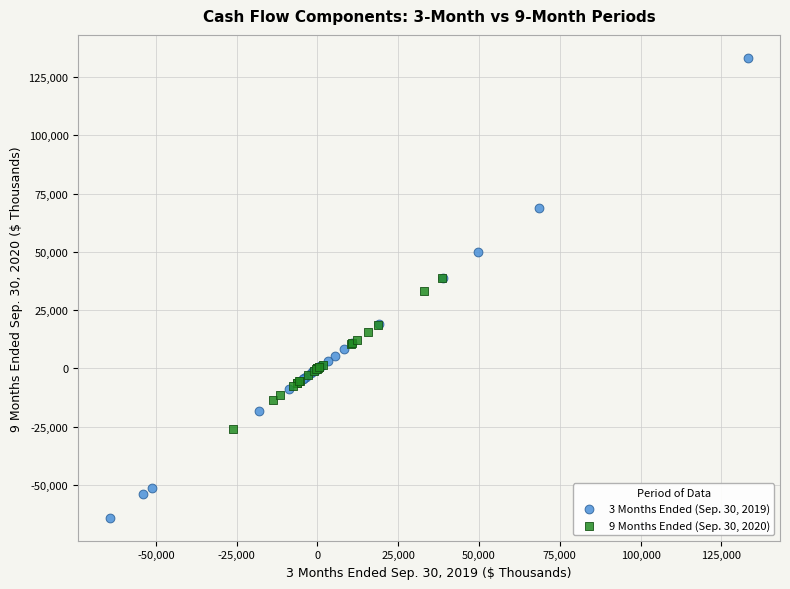

Which series has the widest spread of Y values?

3 Months Ended (Sep. 30, 2019)